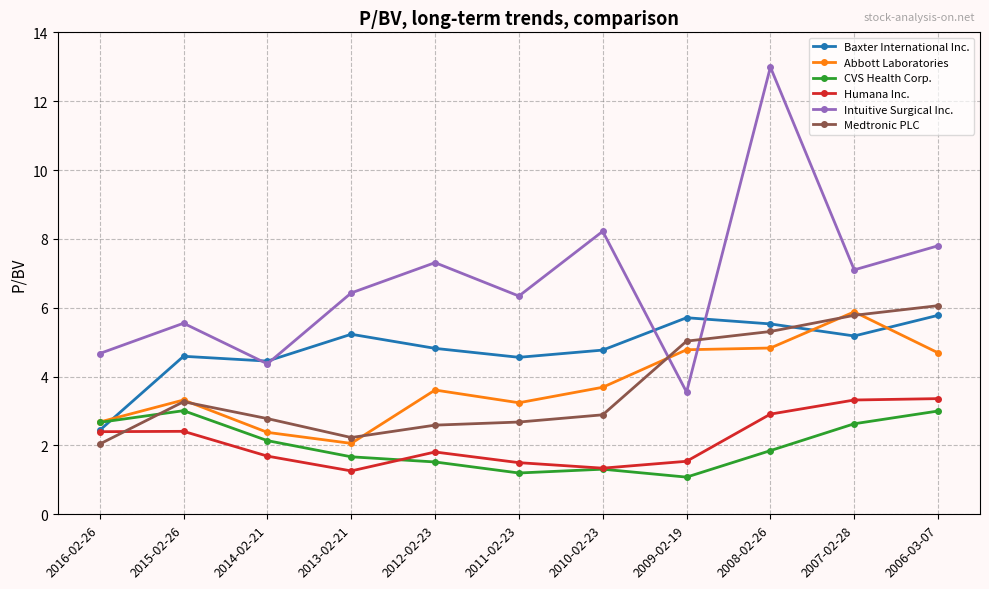

How many values in the Abbott Laboratories series exceed 3?

8